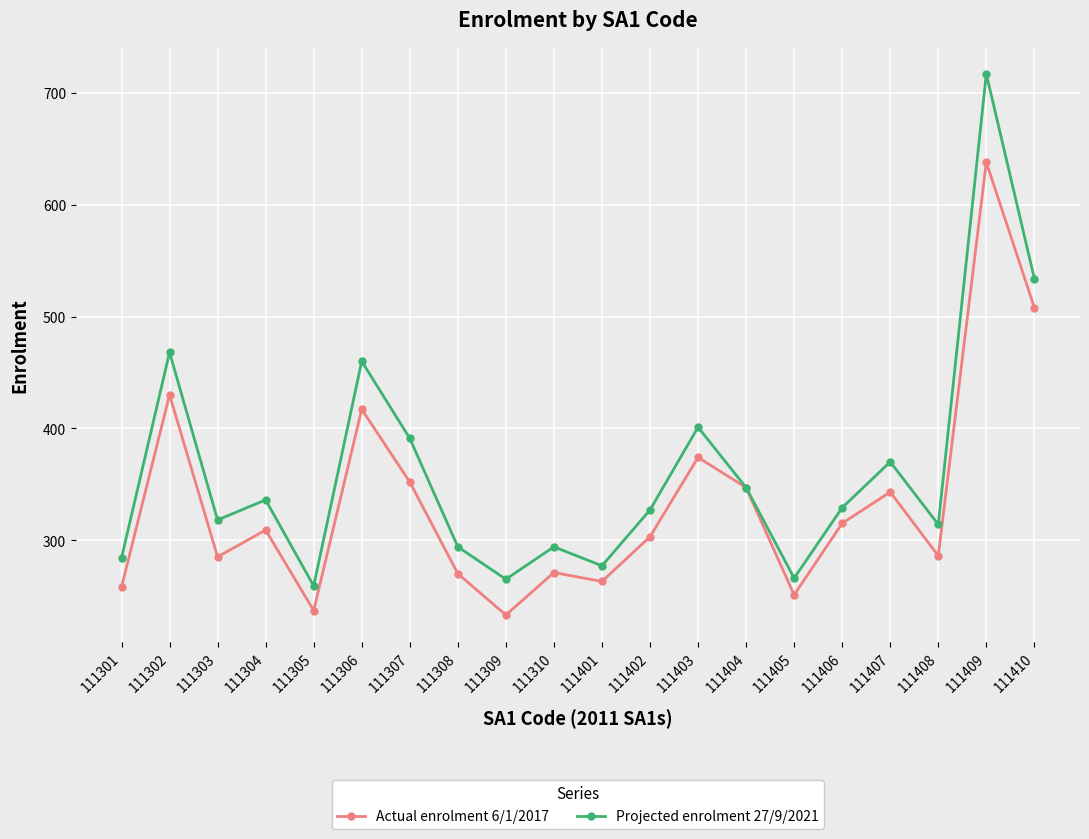

Which series has the widest spread of values?

Projected enrolment 27/9/2021